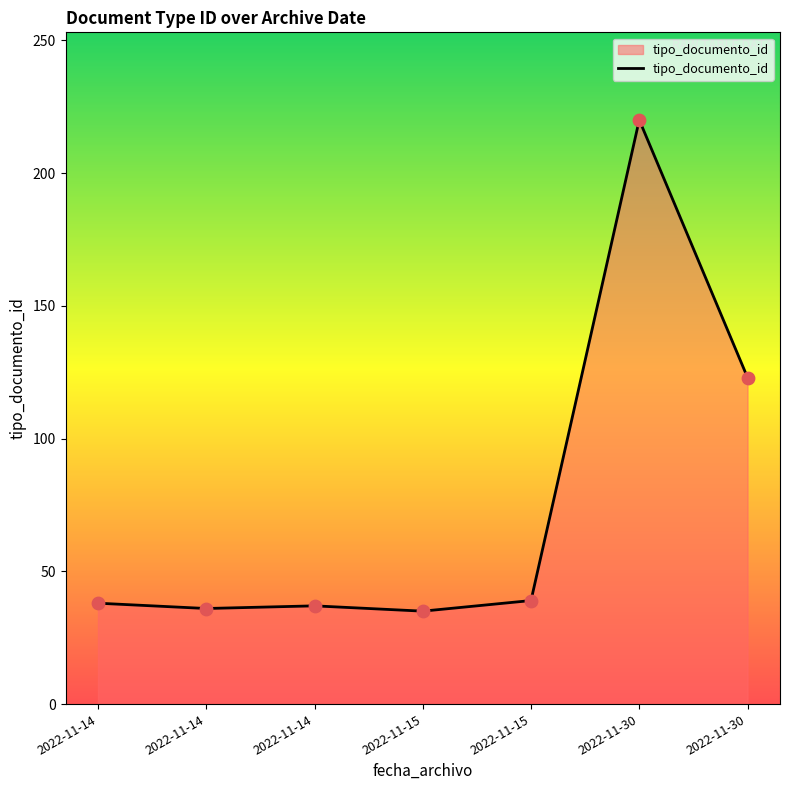

Count the number of data series in this chart.

1